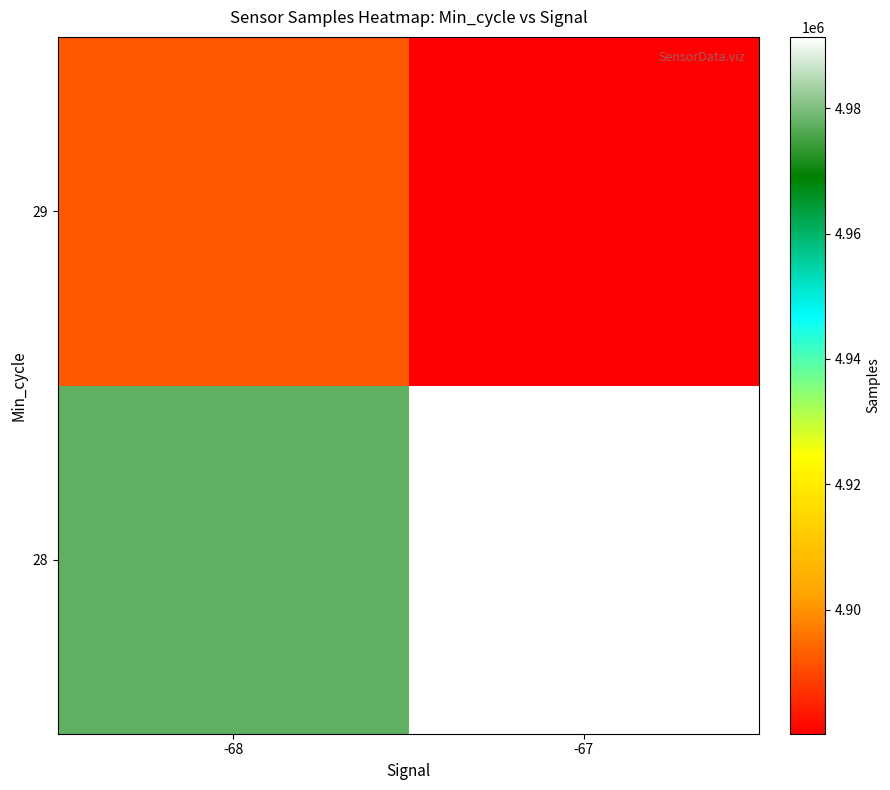

What is the total value across all series at -67?

9871603.1